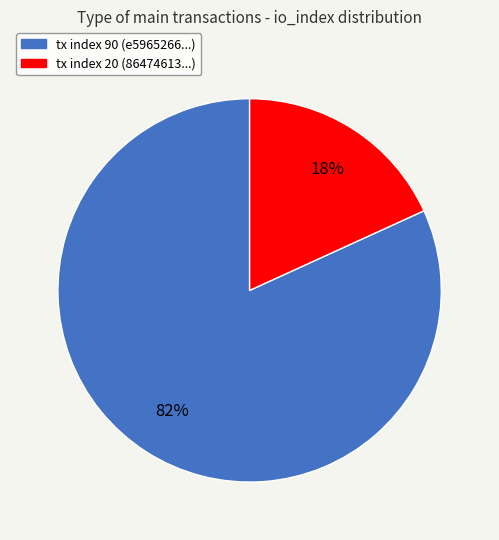

Is the sum of tx index 90 and tx index 20 greater than half?

Yes